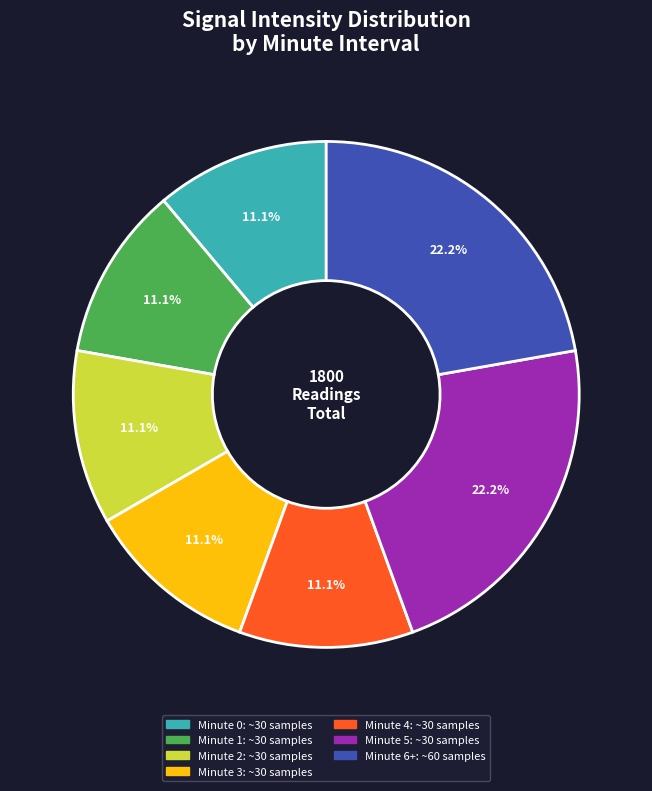

What is the ratio of the value at Minute 6+ to the value at Minute 1?

2.0